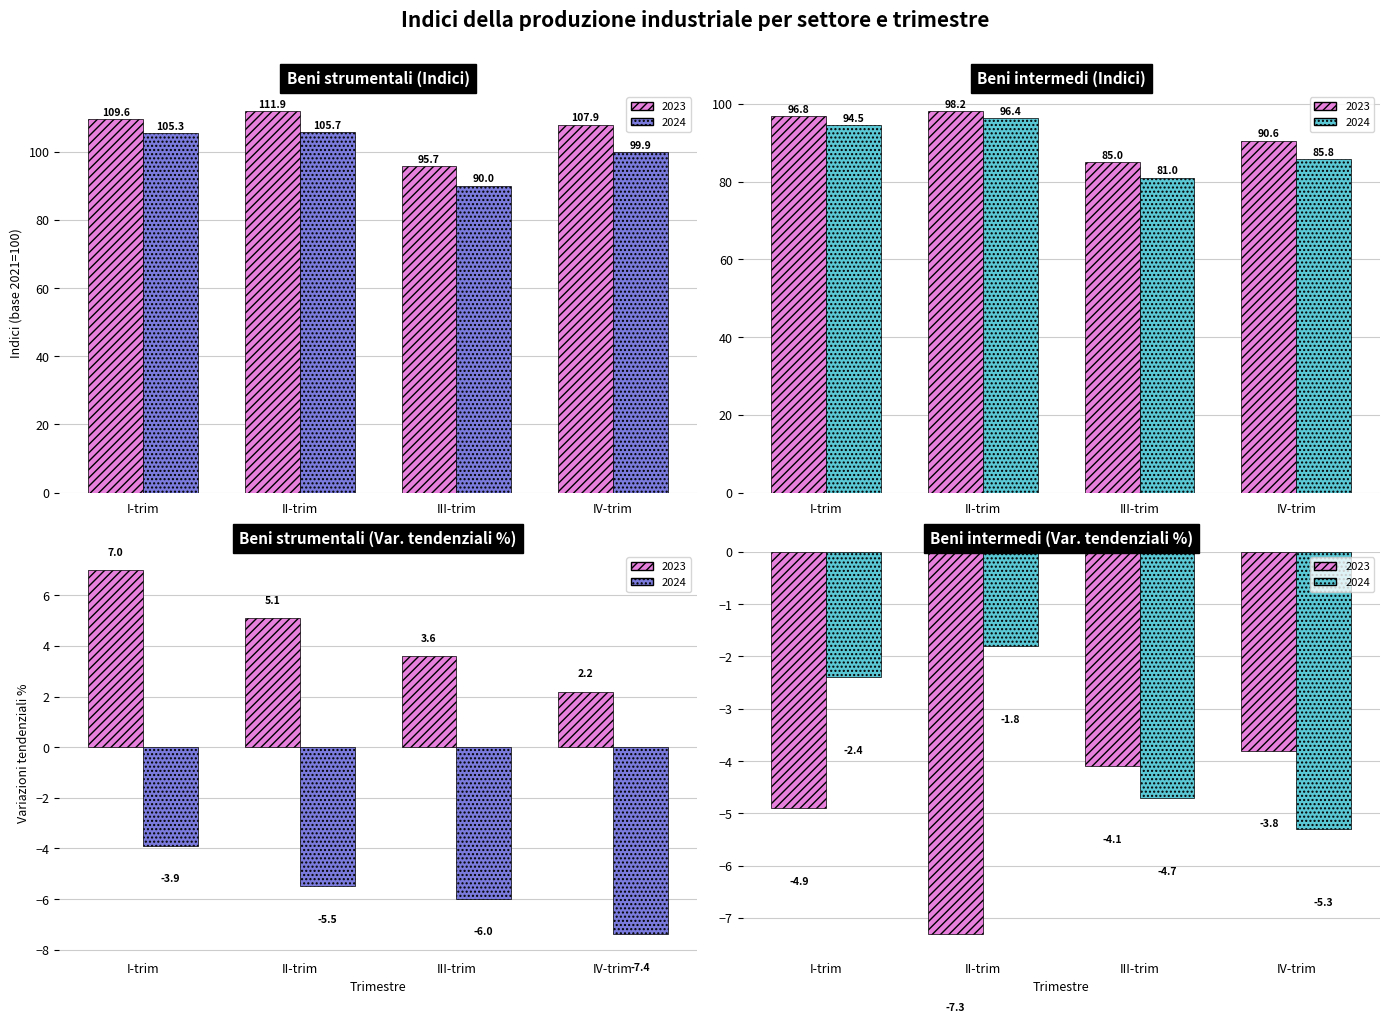

How many data points in Beni strumentali 2024 are above -5?

1